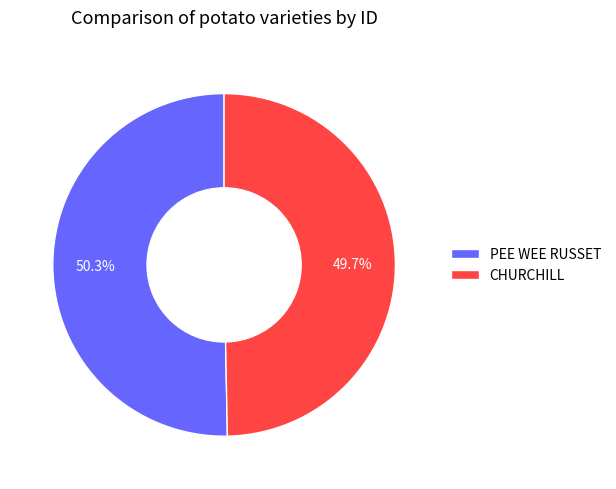

Combined, do CHURCHILL and PEE WEE RUSSET account for over 50%?

Yes